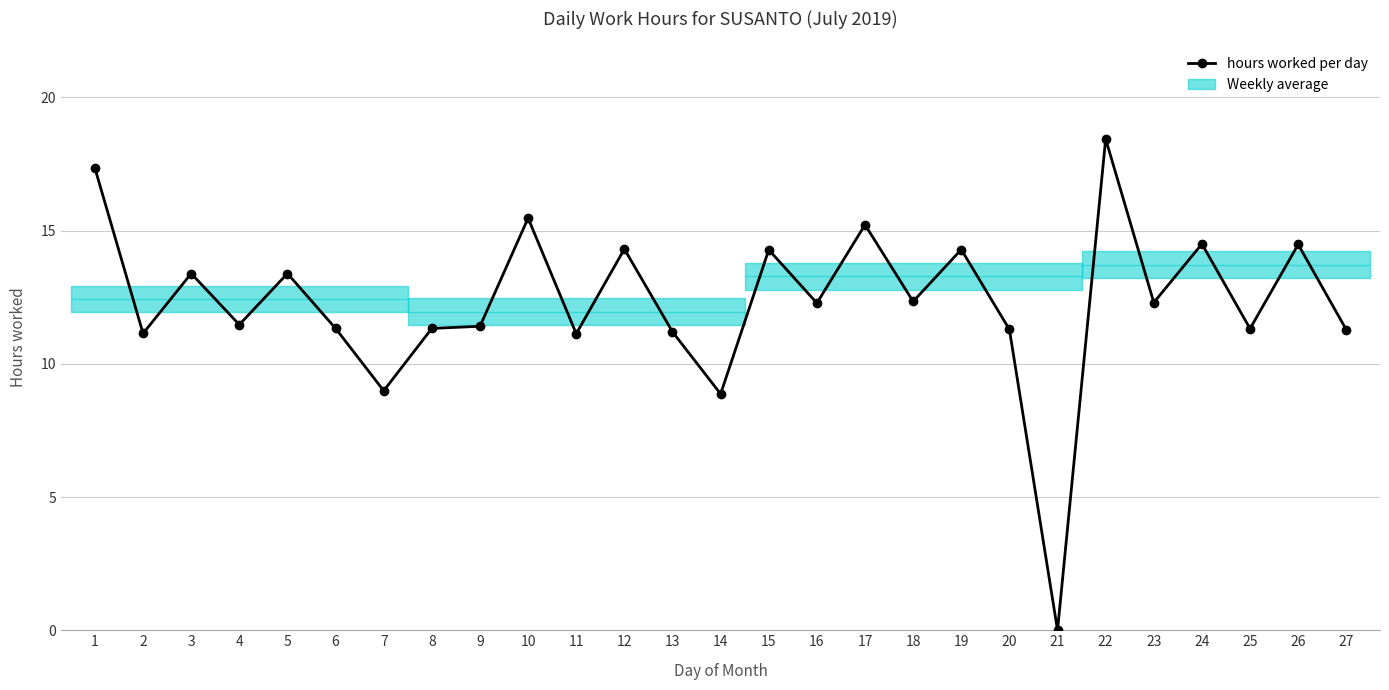

What is the difference between the maximum and minimum values?

18.4